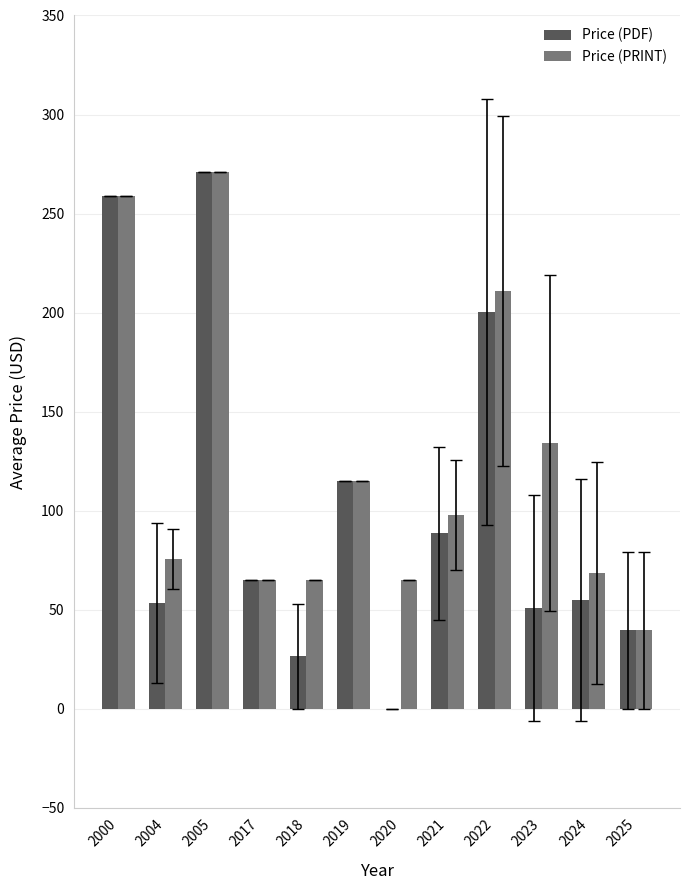

The value of Price (PDF) at 2021 is 88.4. True or false?

True